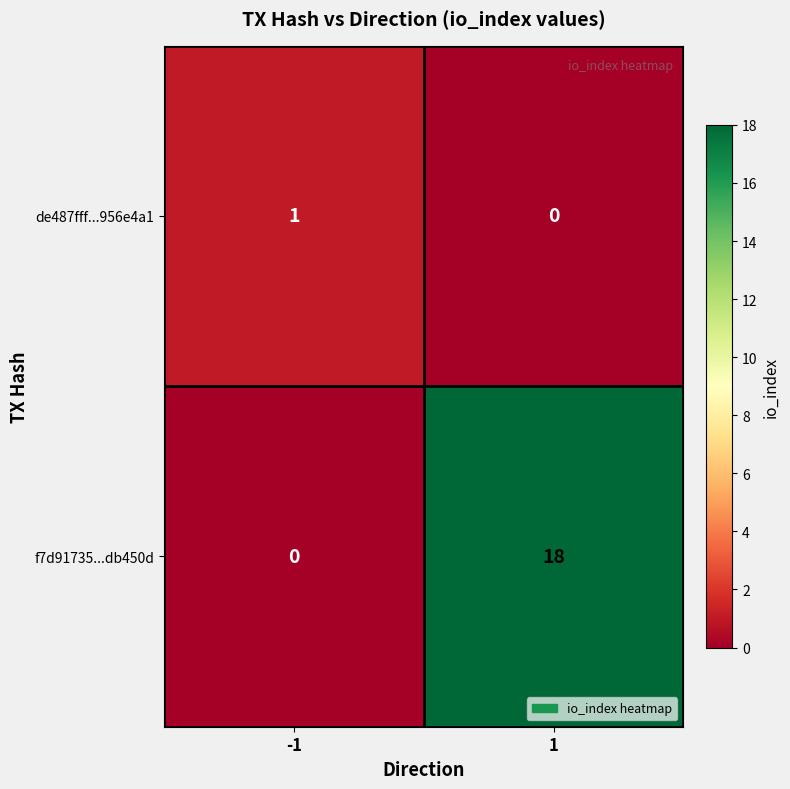

Reading left to right, transcribe all the data shown in this chart.

de487fff...956e4a1: -1=1	1=0
f7d91735...db450d: -1=0	1=18